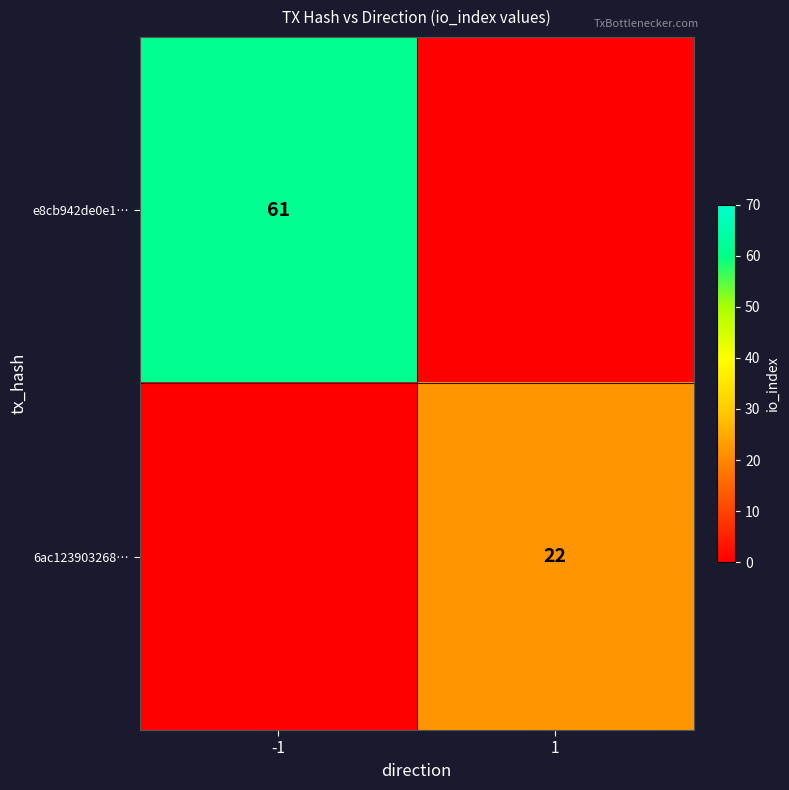

The e8cb942de0e1… series shows 61 at -1. True or false?

True